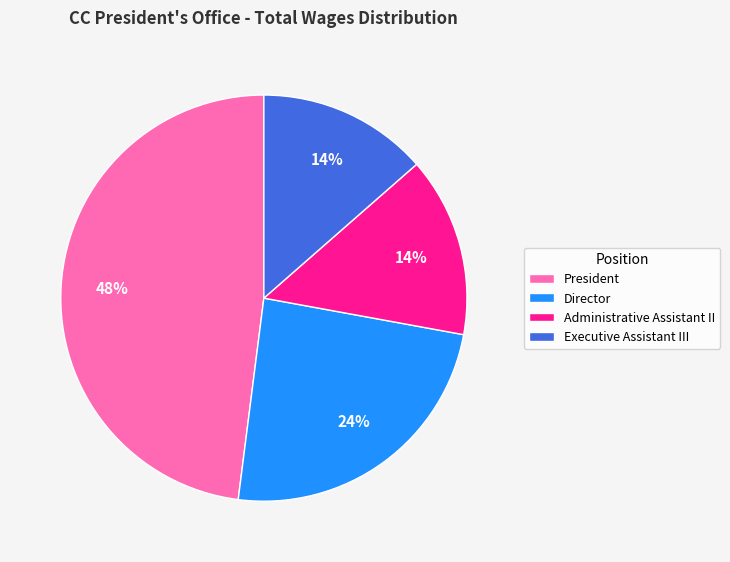

Is the sum of Director and Executive Assistant III greater than half?

No